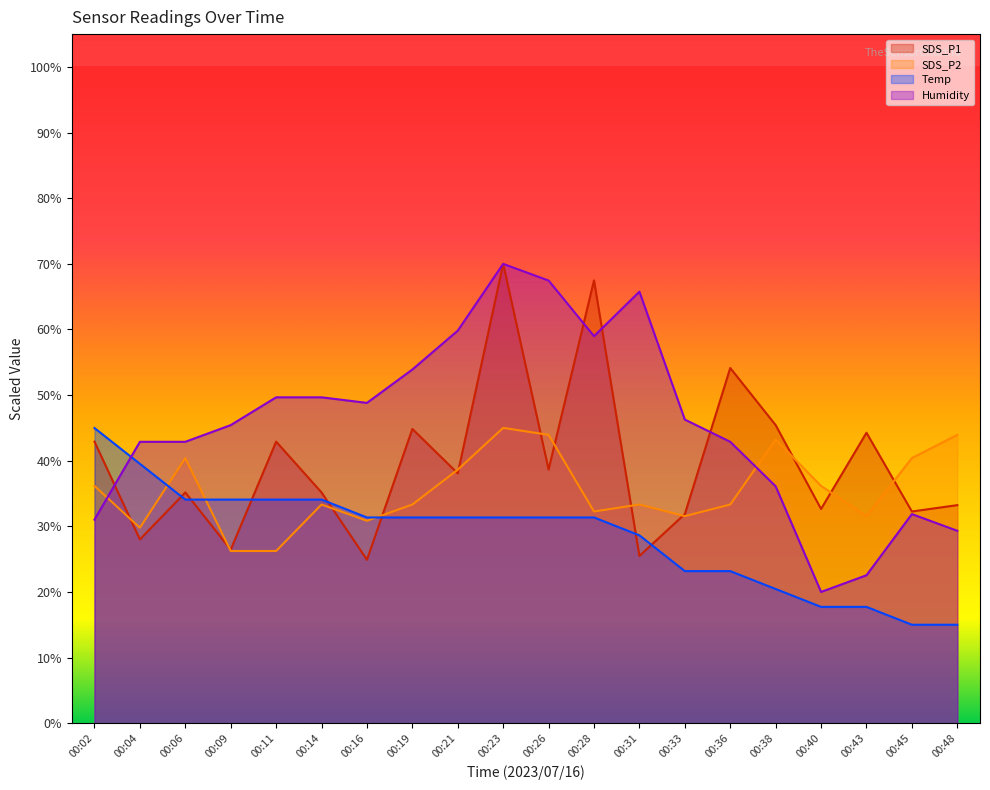

Which series has the largest total across all categories?

Humidity